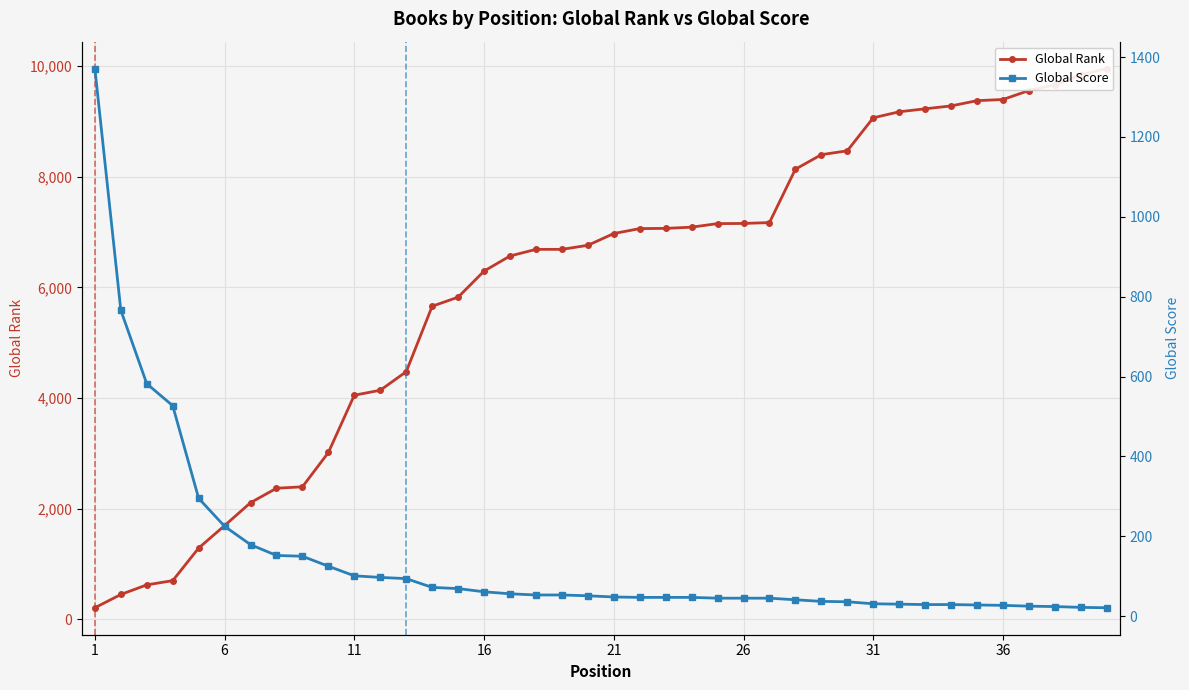

How many data points in Global Rank are less than 6972?

20